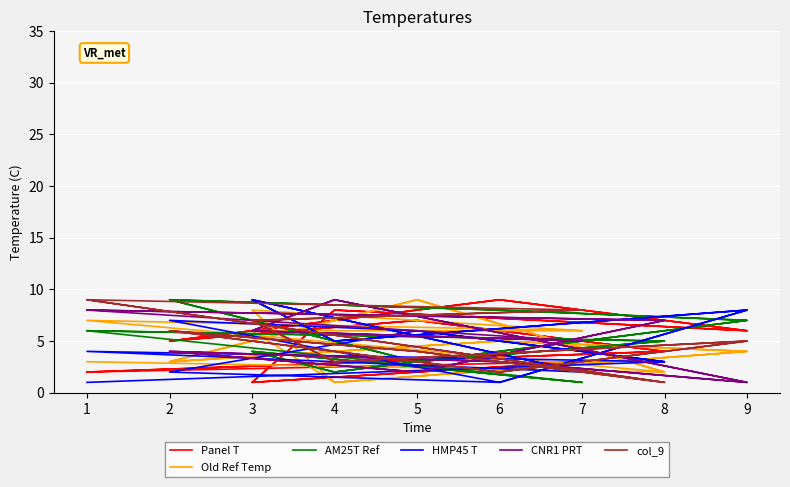

What is the sum of all CNR1 PRT values?

90